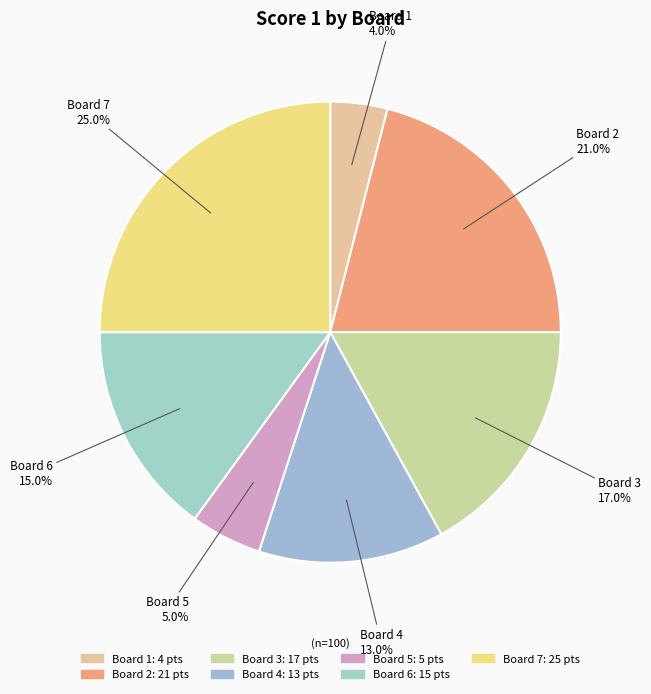

Does Board 4 represent more than half of the total?

No